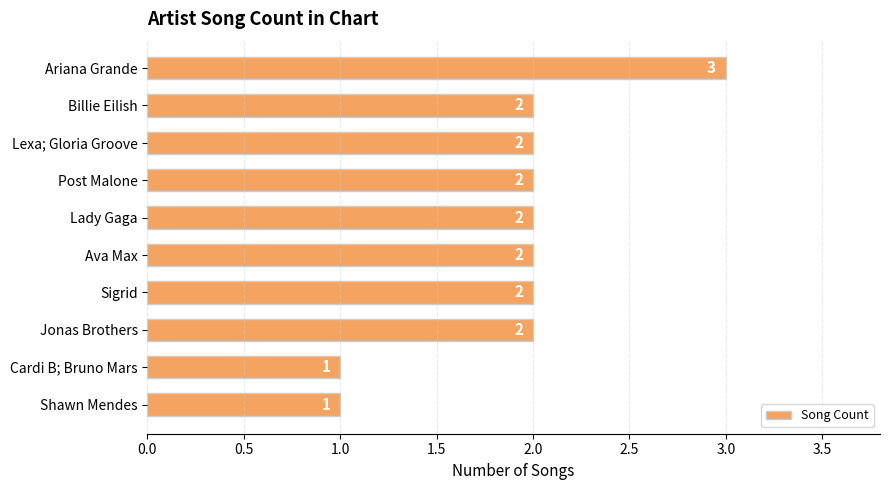

What is the maximum value shown in the chart?

3